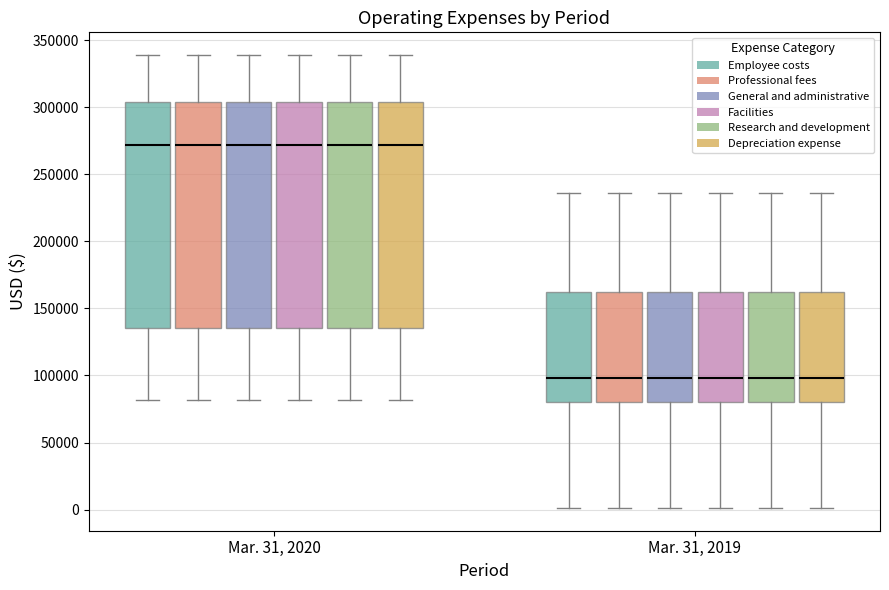

Where does the median line of the box for Mar. 31, 2019 (Depreciation expense) sit on the y-axis? The values are not printed on the chart, so give them approximately, as read against the axis.

100000